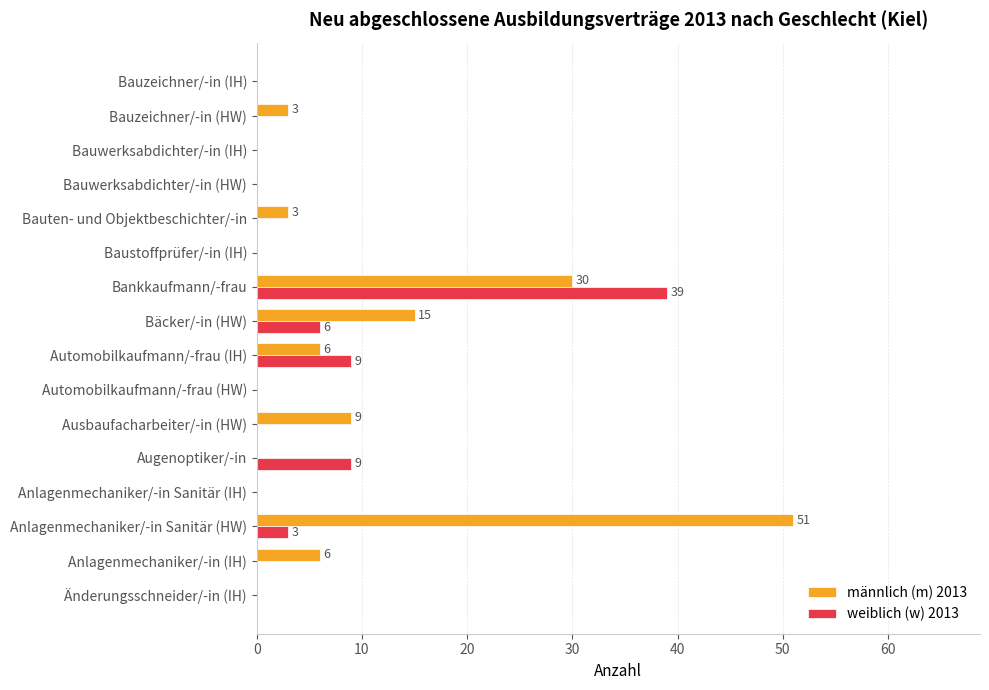

What is the sum of all weiblich (w) 2013 values?

66